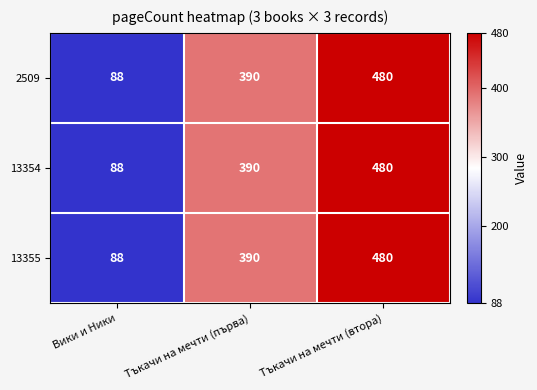

What is the total value across all series at Тъкачи на мечти (втора)?

1440